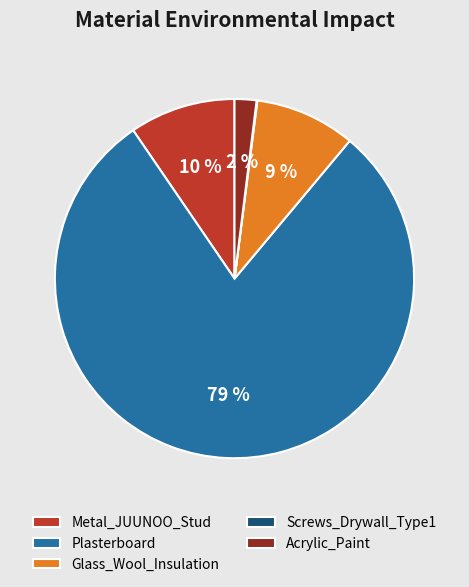

Which category accounts for the majority?

Plasterboard